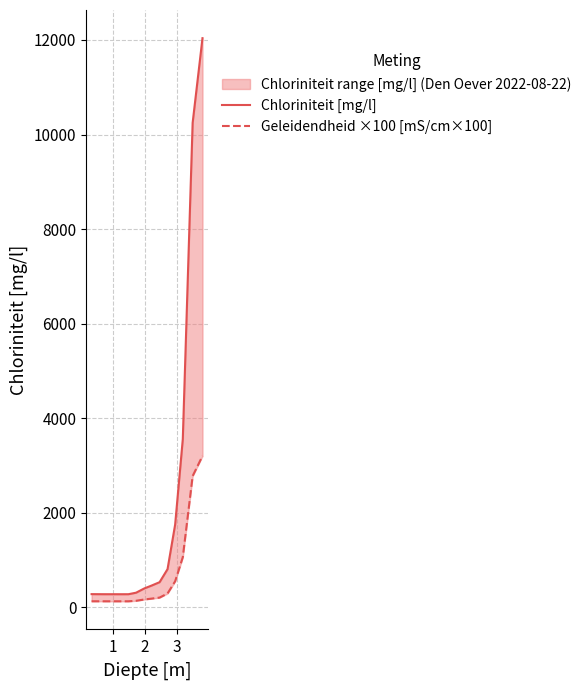

At 1, list the series in order from largest to smallest.

Chloriniteit [mg/l], Geleidendheid ×100 [mS/cm×100]